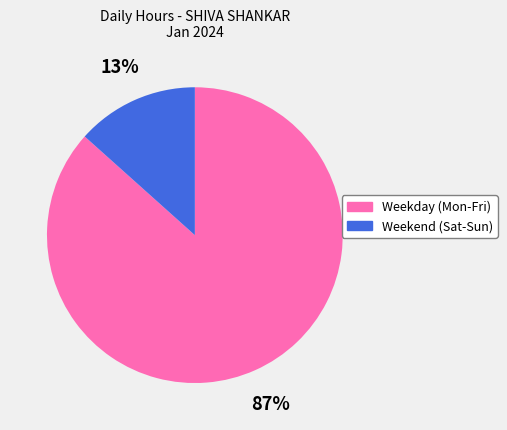

To the nearest percent, what is the average slice percentage?

50%